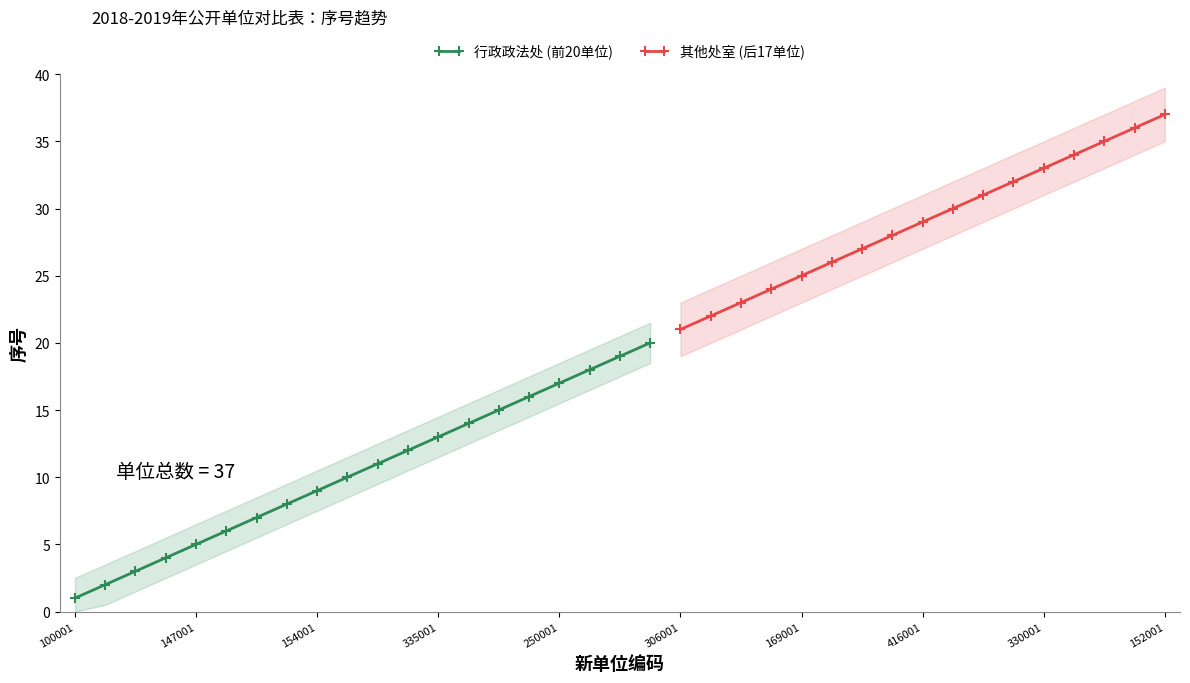

Which has a higher value, 105001 or 411001?

411001